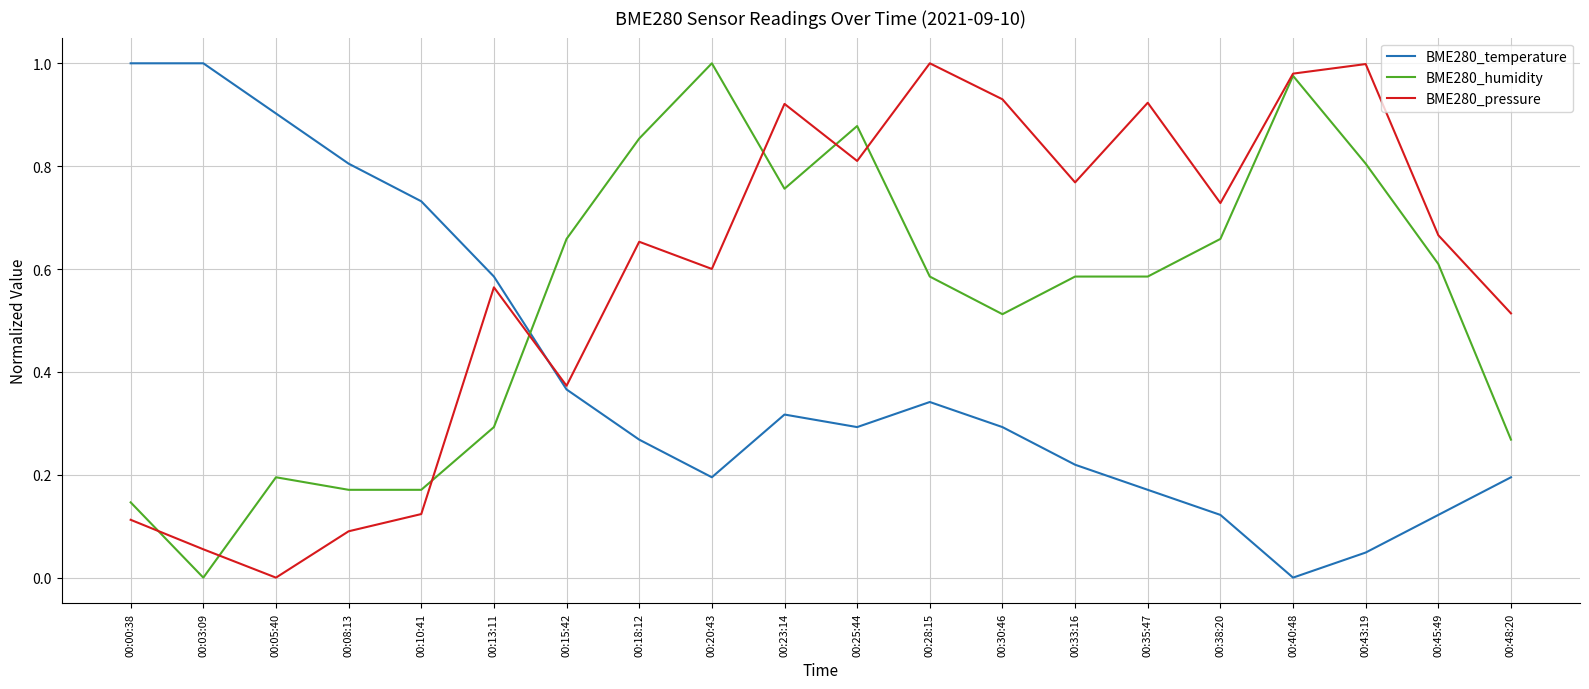

The BME280_temperature series shows 0.9 at 00:05:40. True or false?

True